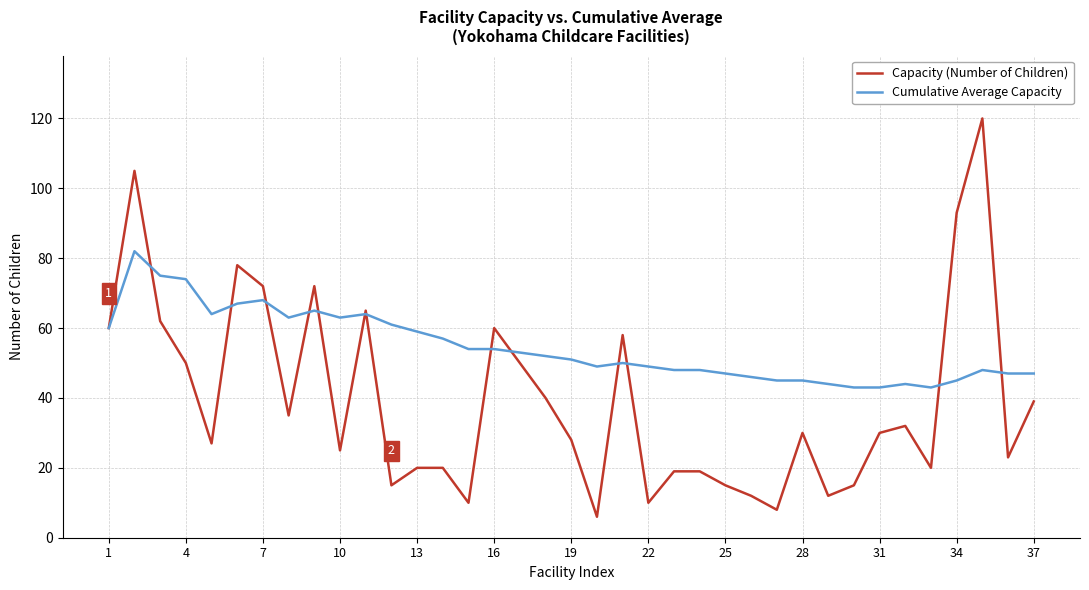

What is the greatest value displayed?

120